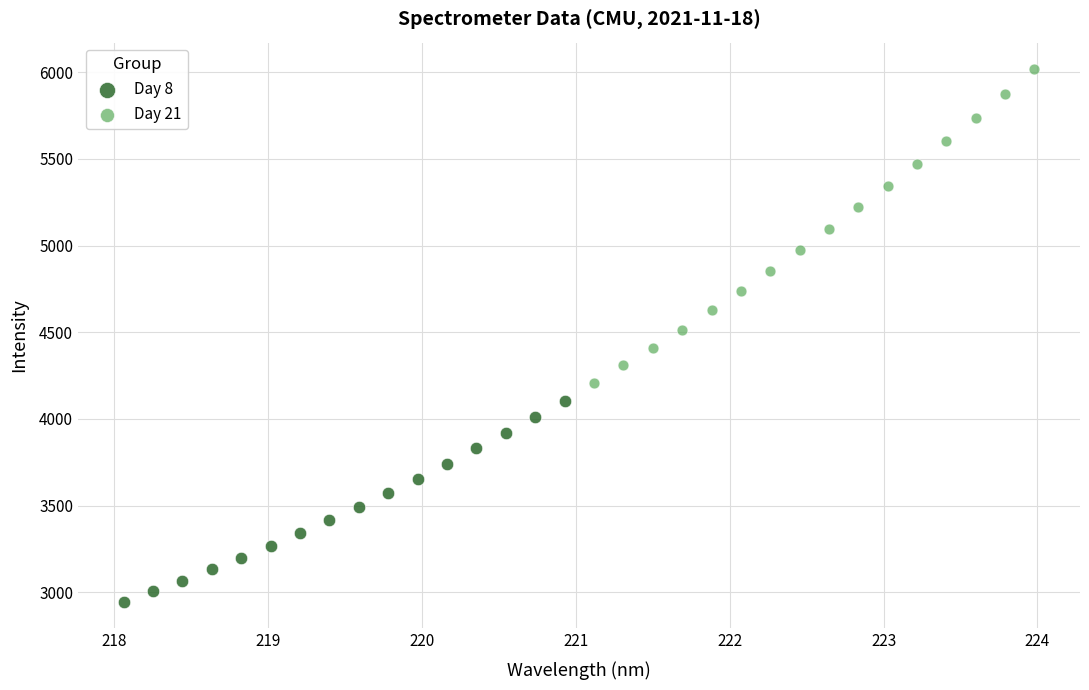

Which series contains the highest Y value?

Day 21